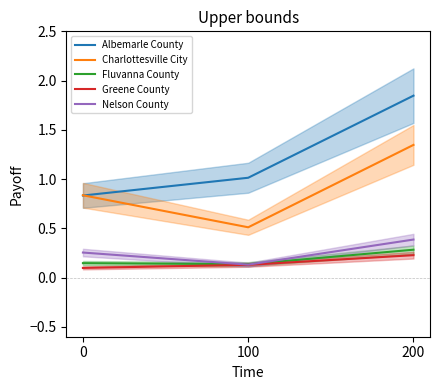

What are all the series names shown in the legend?

Albemarle County, Charlottesville City, Fluvanna County, Greene County, Nelson County